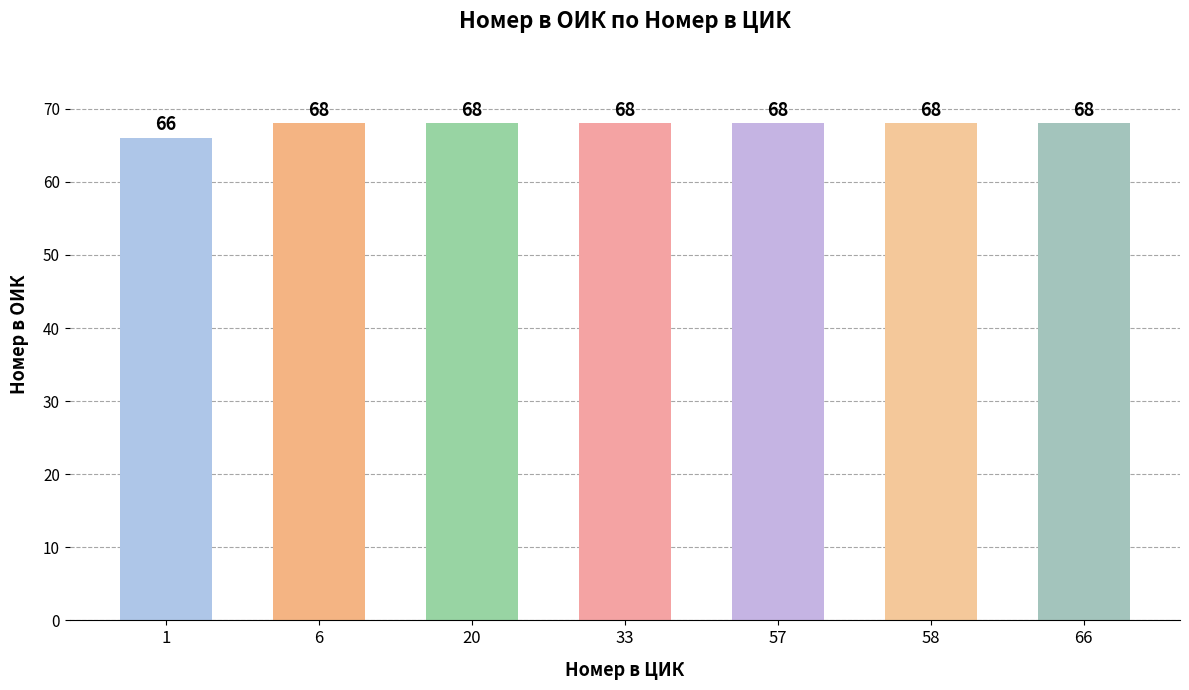

Count the values in the range 68 to 69.

6